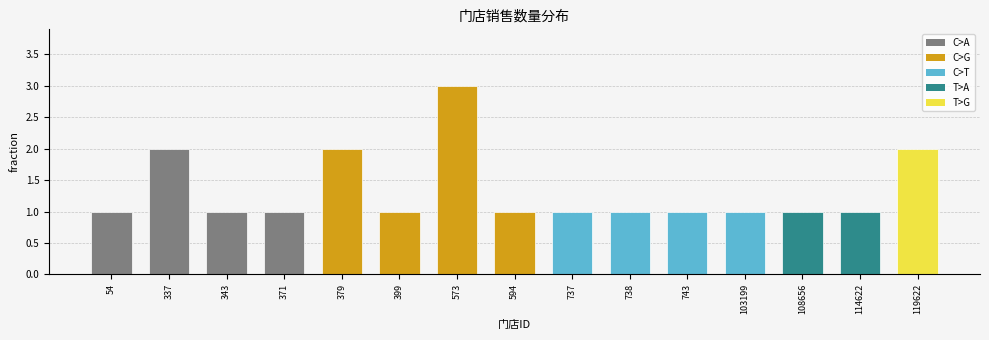

What is the greatest value displayed?

3